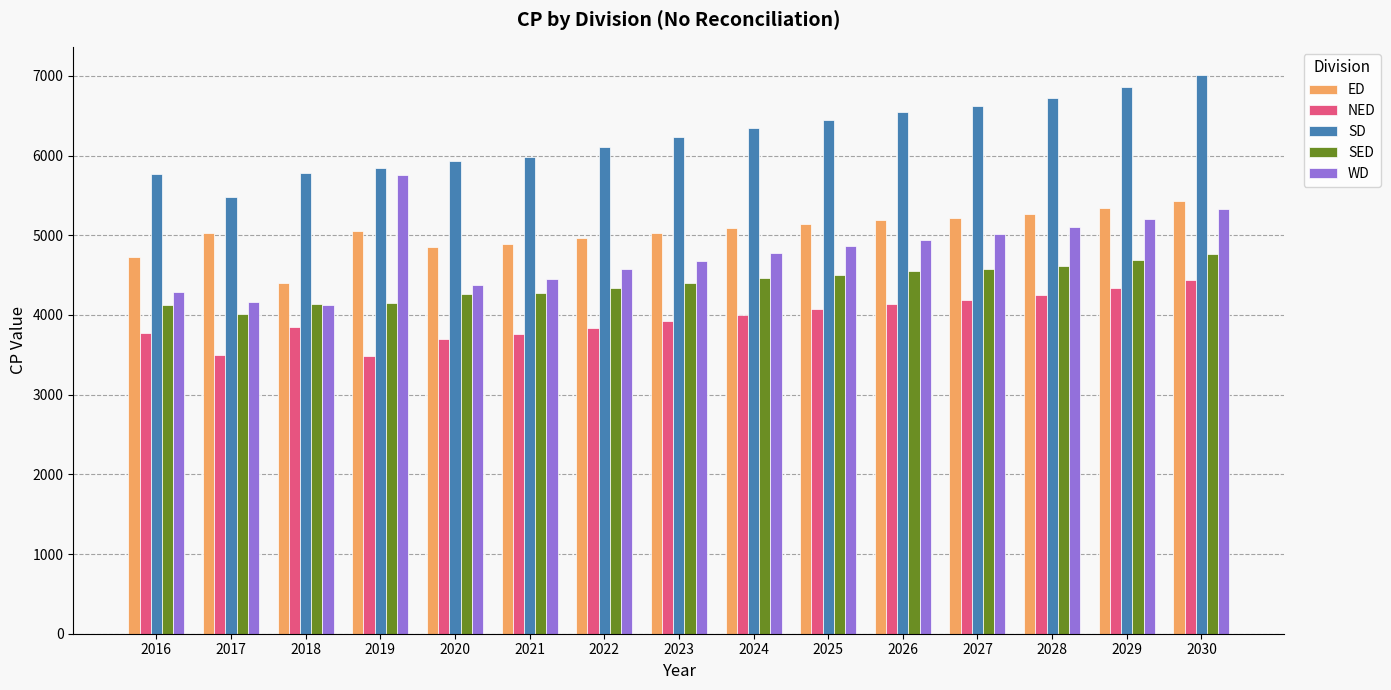

The WD series shows 6512.9 at 2020. True or false?

False